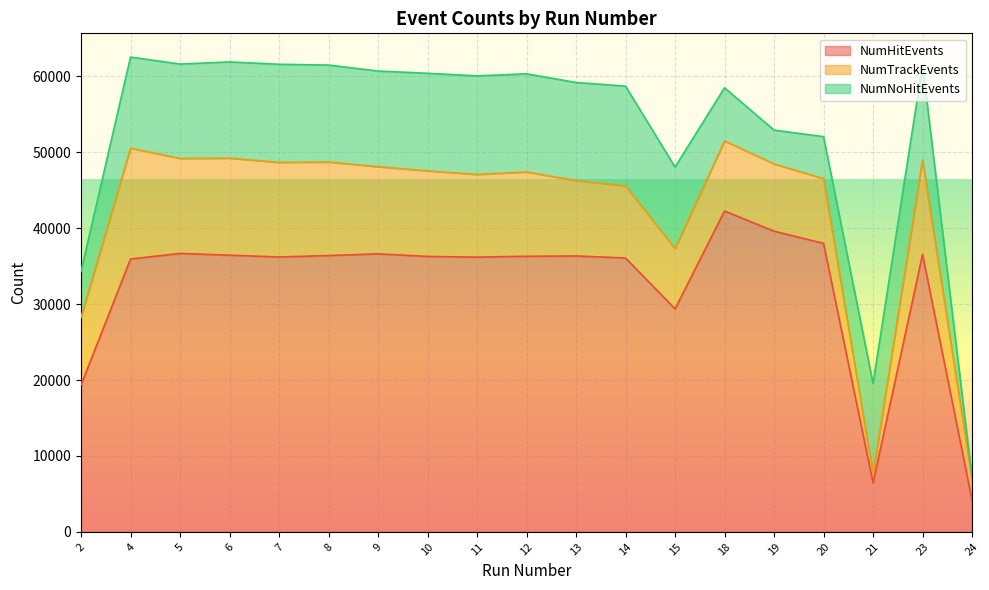

True or false: NumNoHitEvents and NumHitEvents intersect in this chart.

True